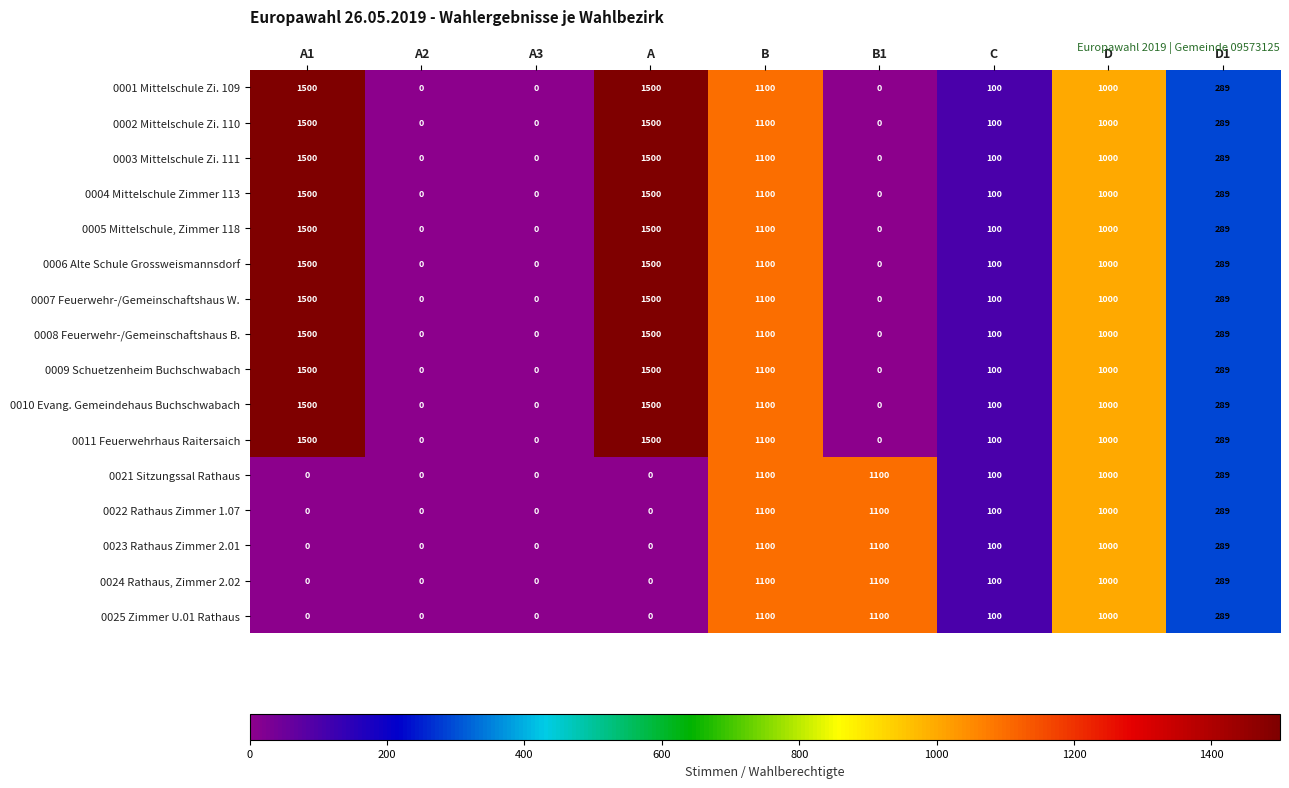

Count the number of categories in the chart.

9